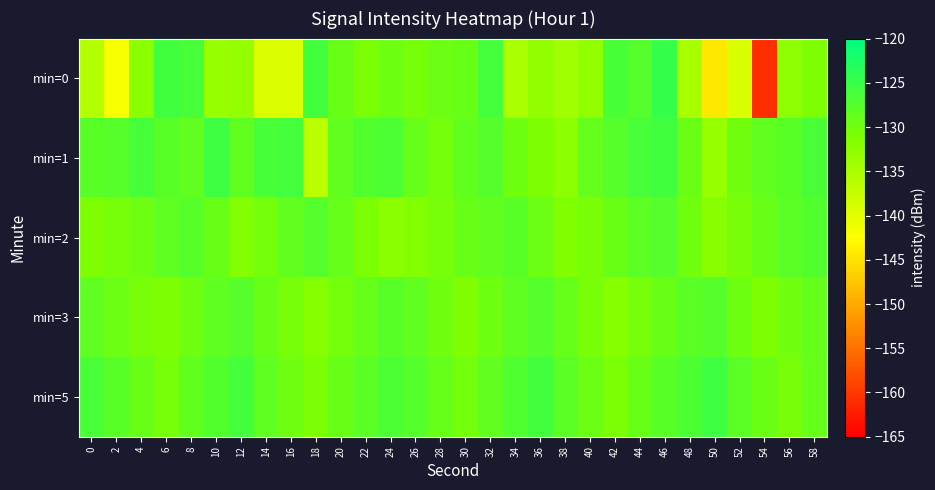

What is the total value across all series at 0?

-649.6